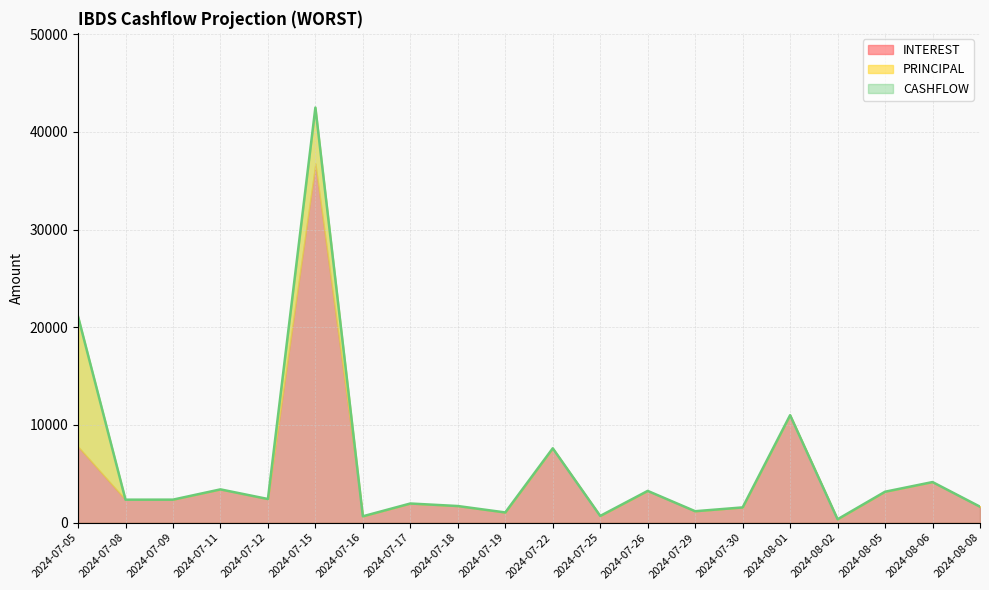

What is the average value of the CASHFLOW series?

5702.0